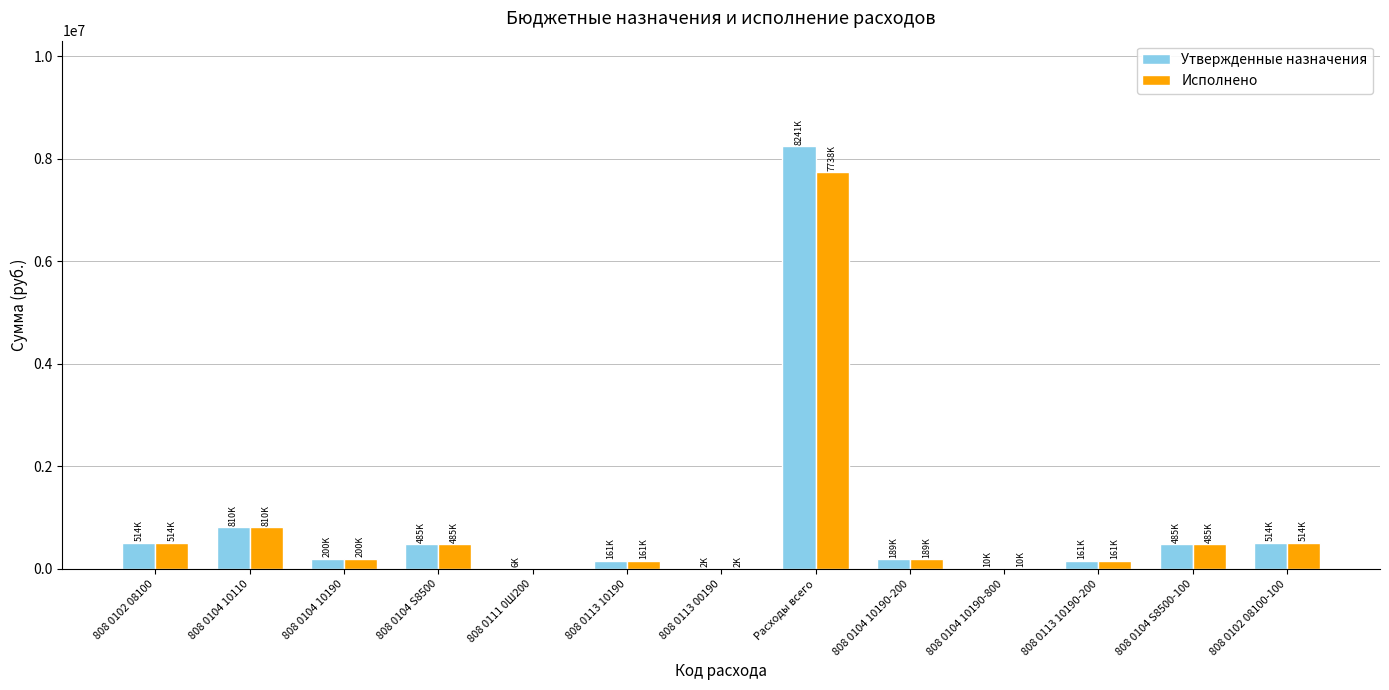

At which category is the sum across all series the highest?

Расходы всего